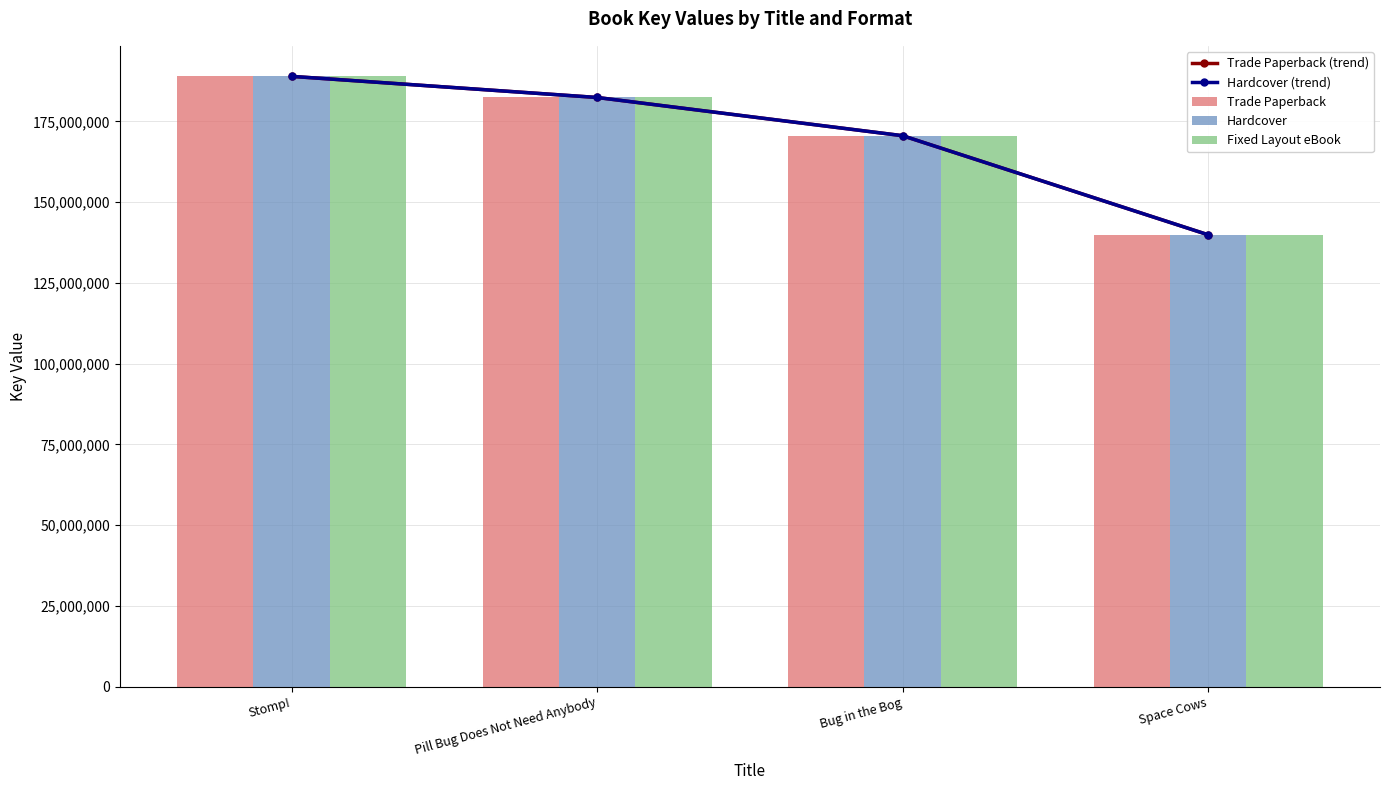

What is the minimum value shown in the chart?

139885132